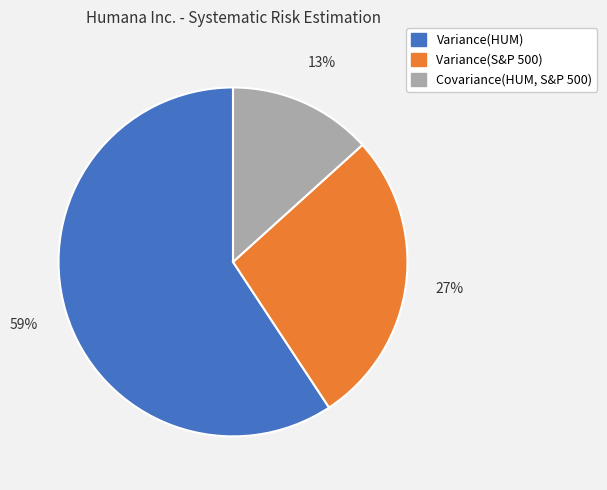

Approximately how many times larger is the value at Covariance(HUM, S&P 500) compared to Variance(S&P 500)?

0.5